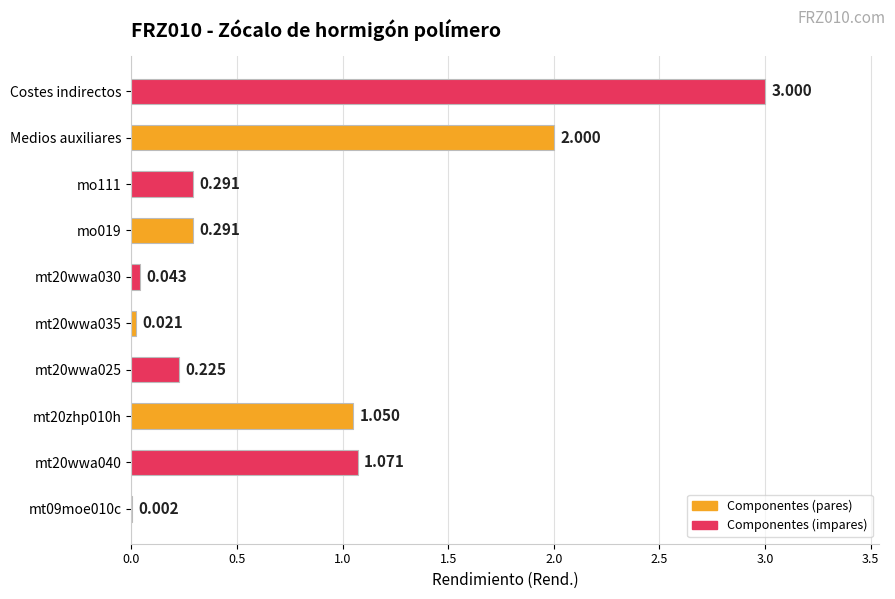

What is the maximum value shown in the chart?

3.0